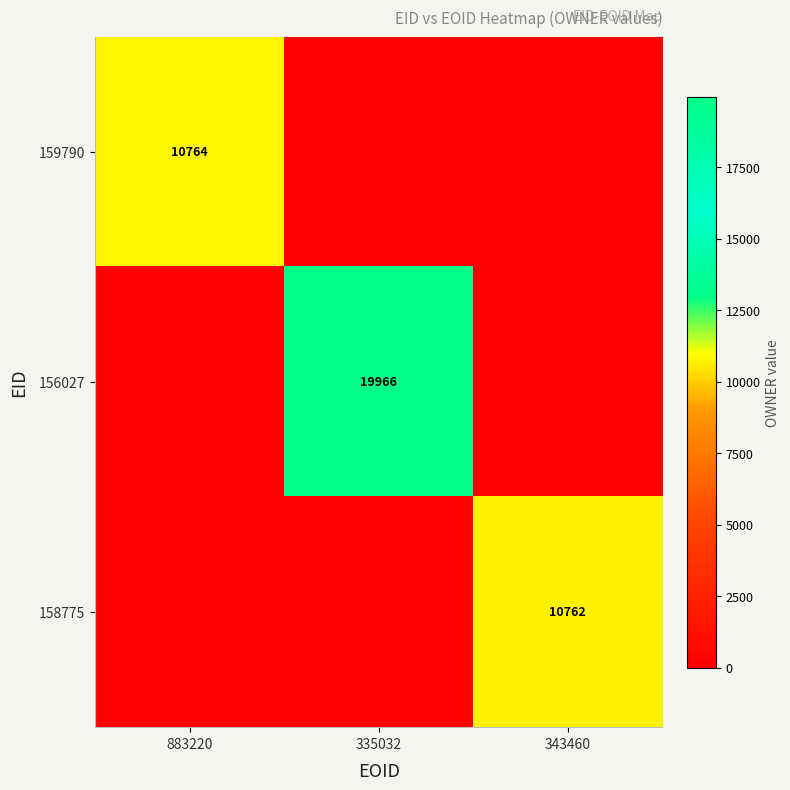

The 159790 series shows 2403 at 883220. True or false?

False